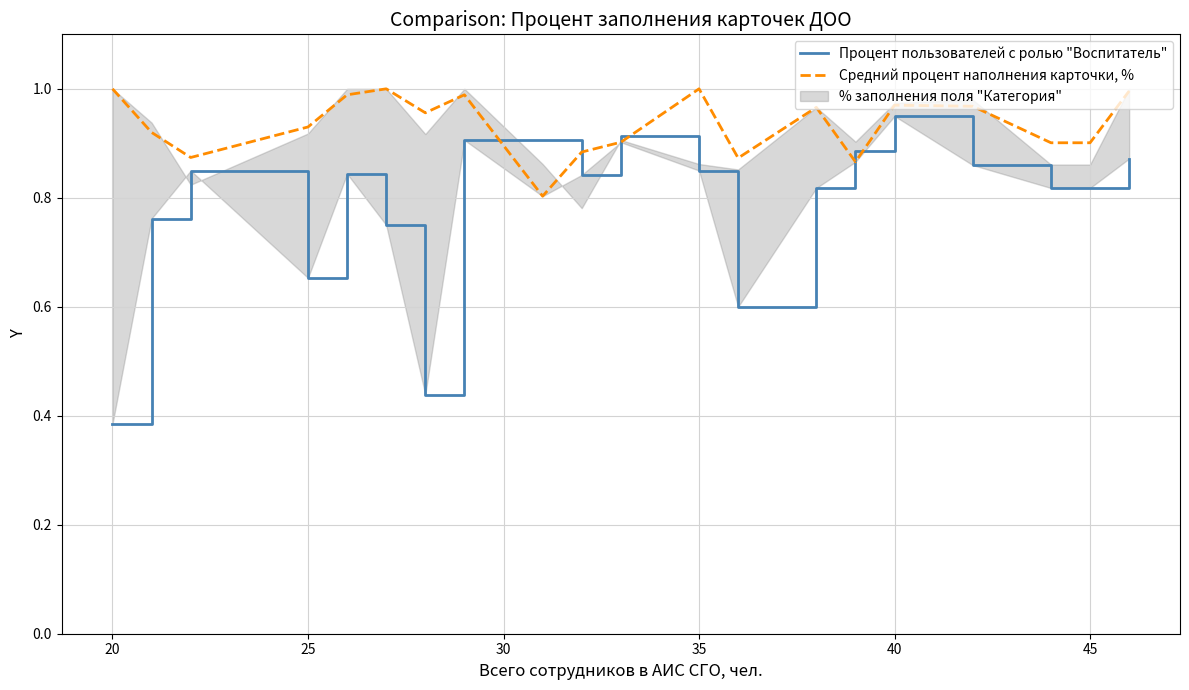

At which label does Процент пользователей с ролью "Воспитатель" reach its minimum?

20